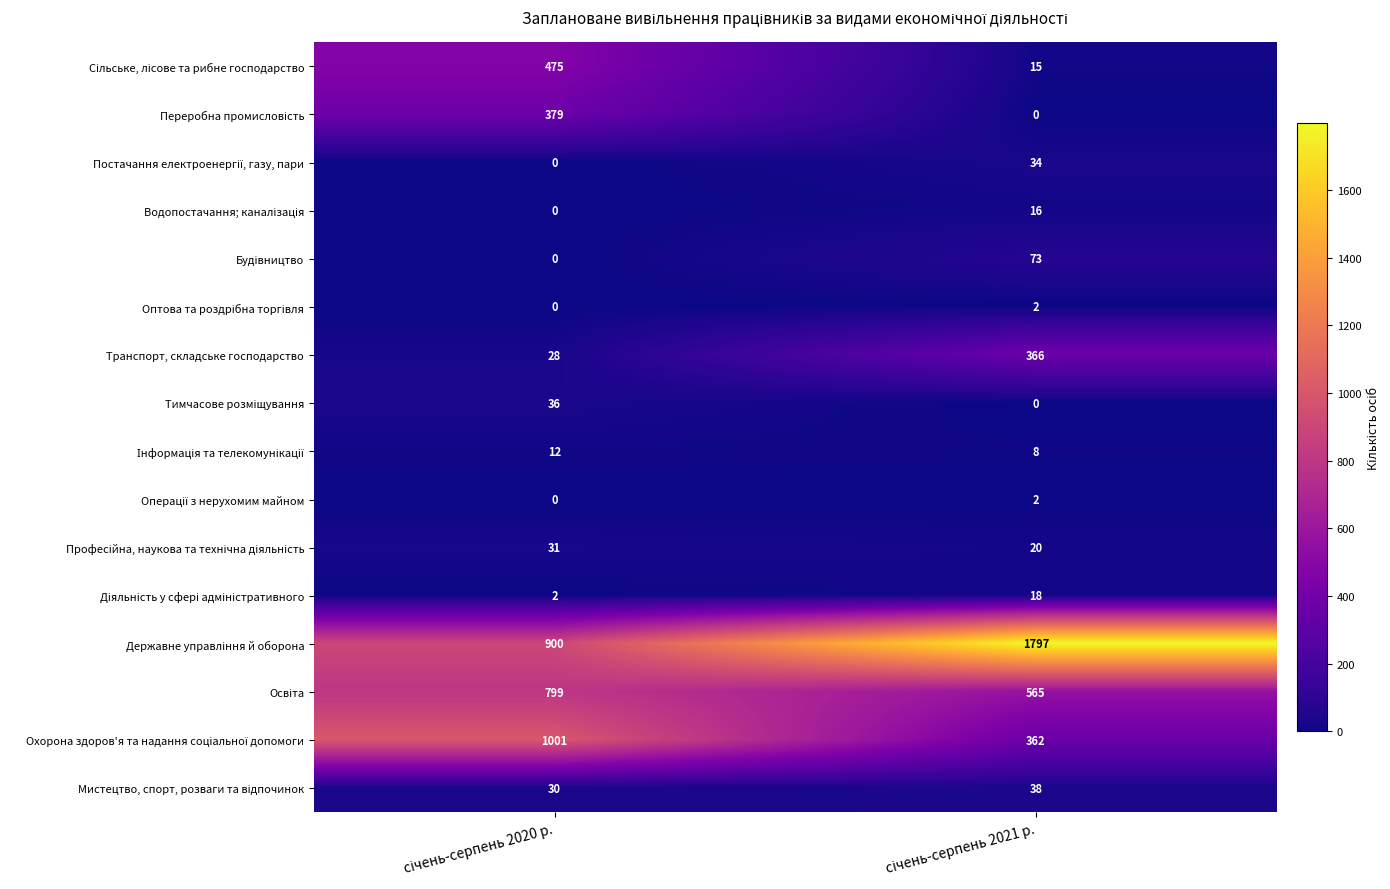

What is the greatest value displayed?

1797